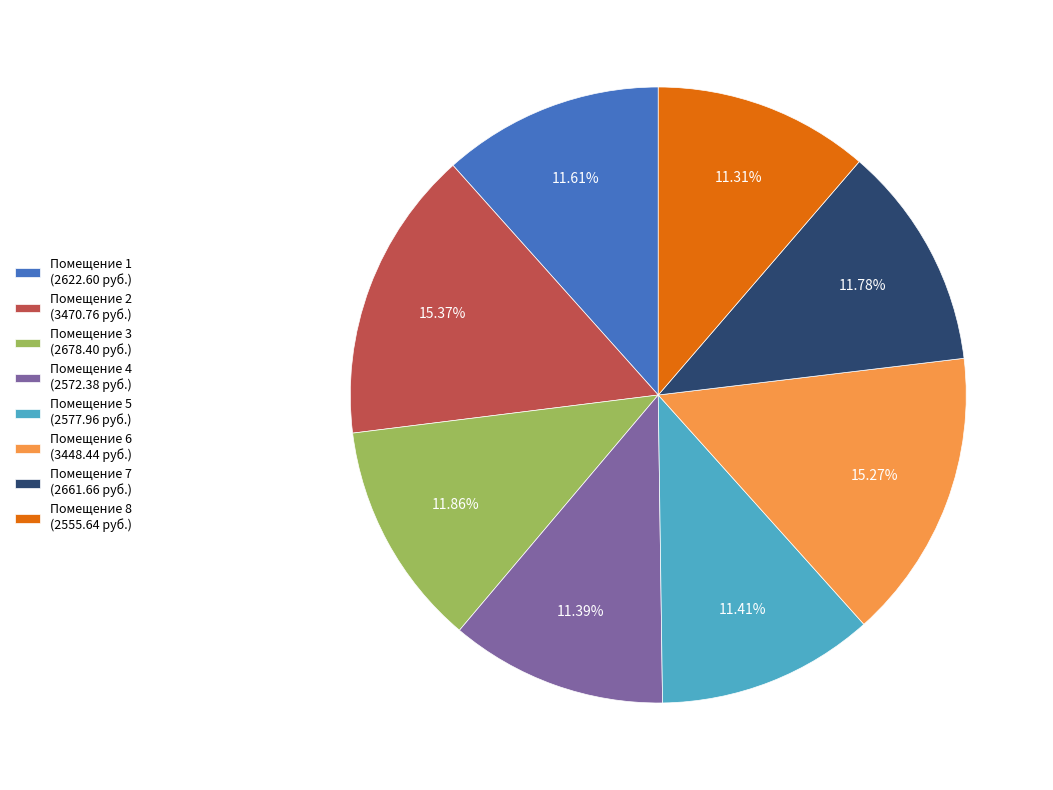

Do Помещение 2 (3470.76 руб.) and Помещение 7 (2661.66 руб.) together represent more than half of the pie?

No